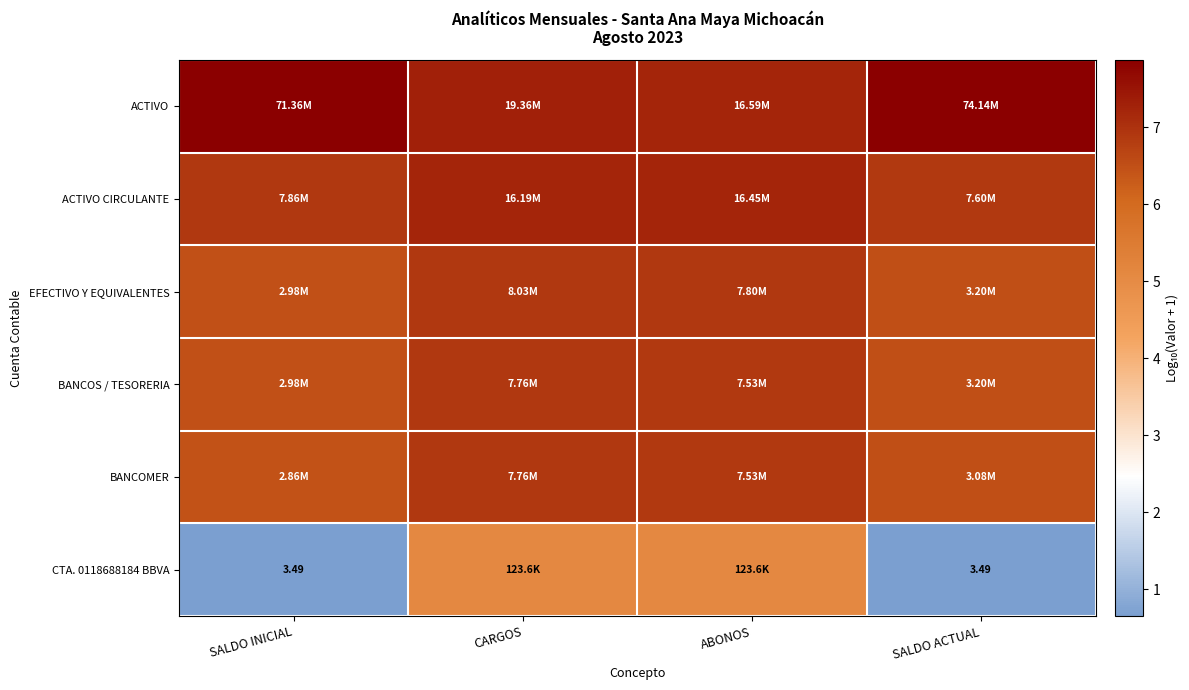

At which label does ACTIVO CIRCULANTE reach its peak?

ABONOS